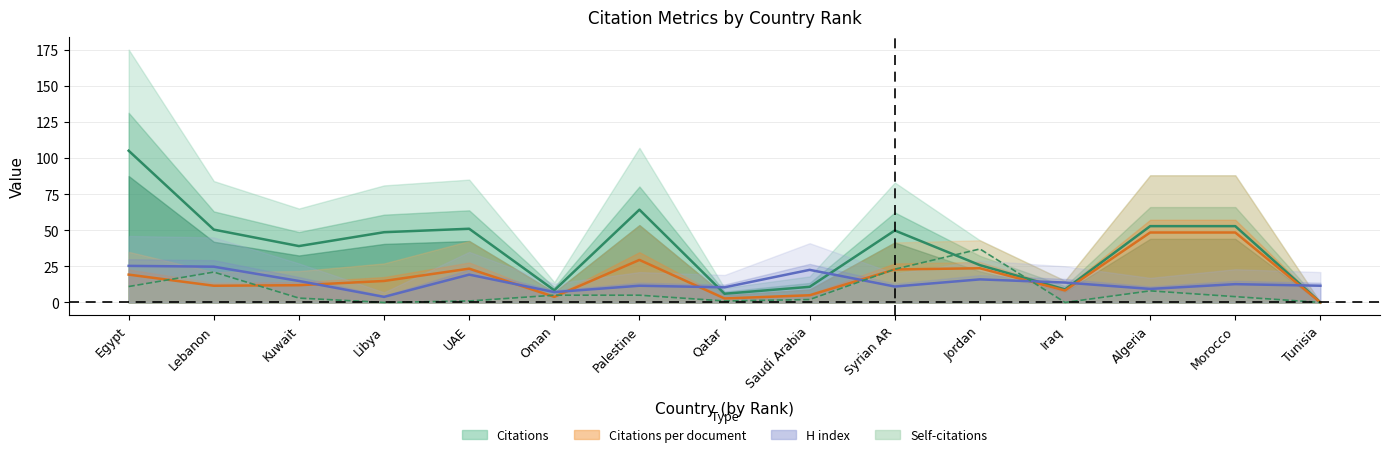

Which series has the largest total across all categories?

Citations